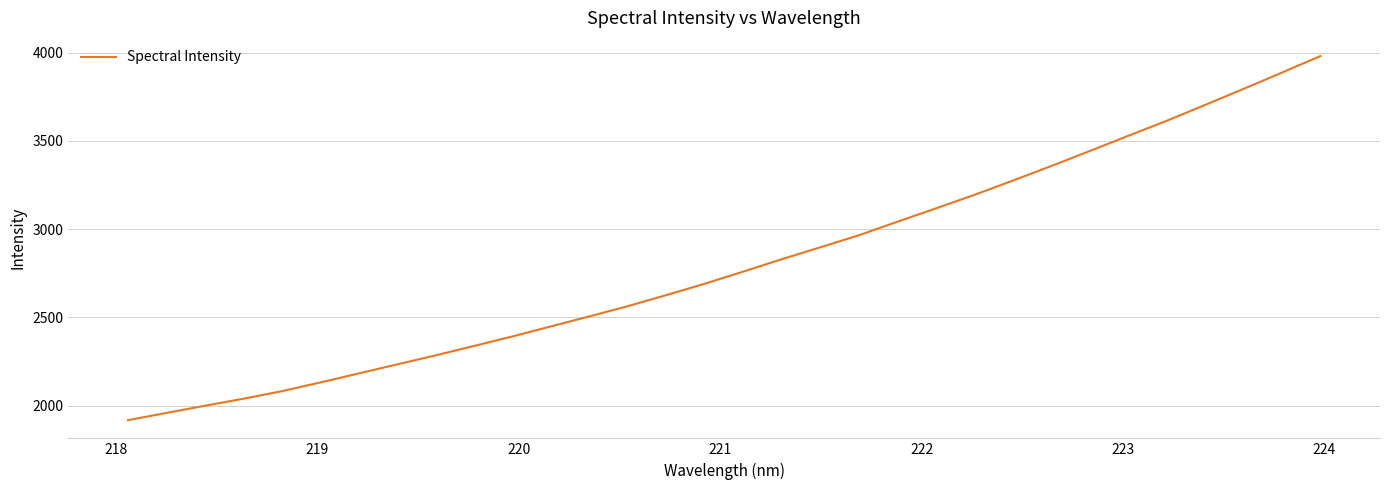

What is the difference between the maximum and minimum values?

2063.9